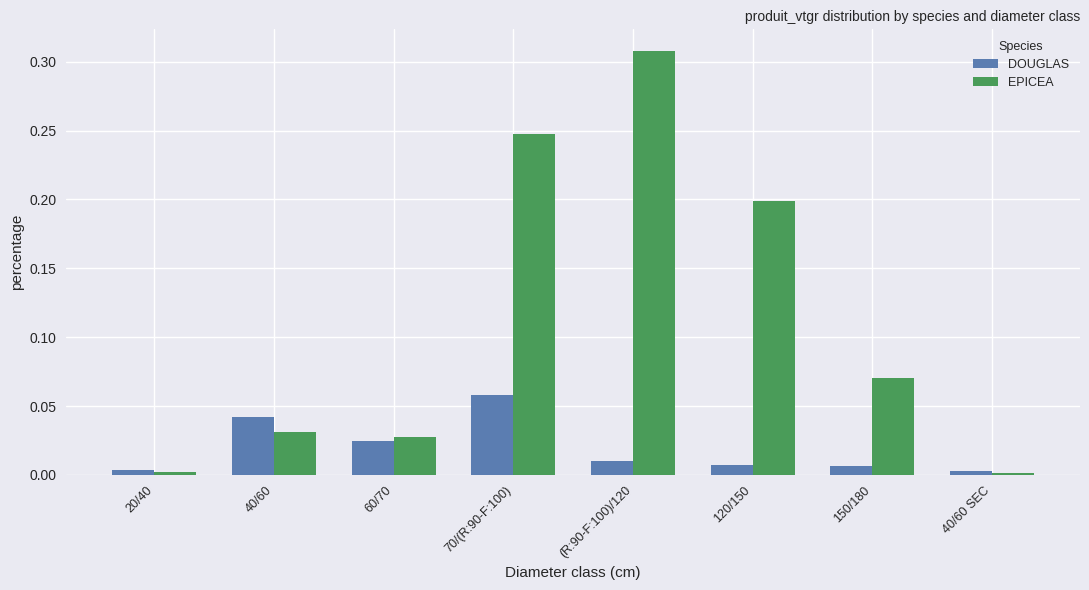

List the series in order of their peak value, highest first.

EPICEA, DOUGLAS